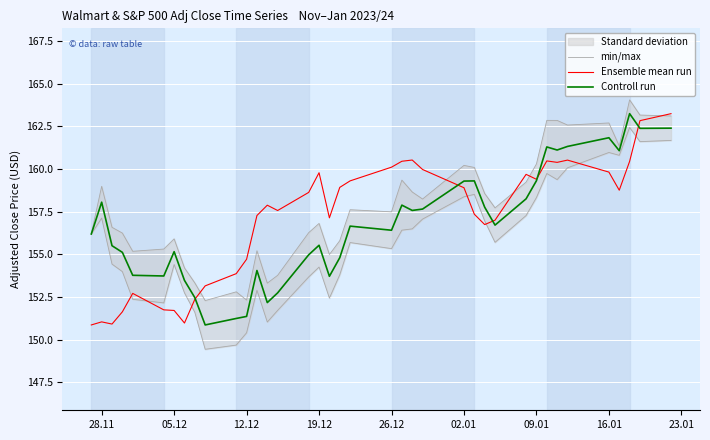

What is the lowest value of the Controll run series?

150.9